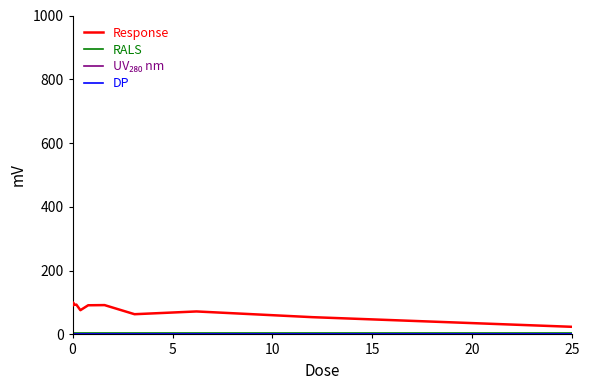

Which series has the largest range (max minus min)?

Response